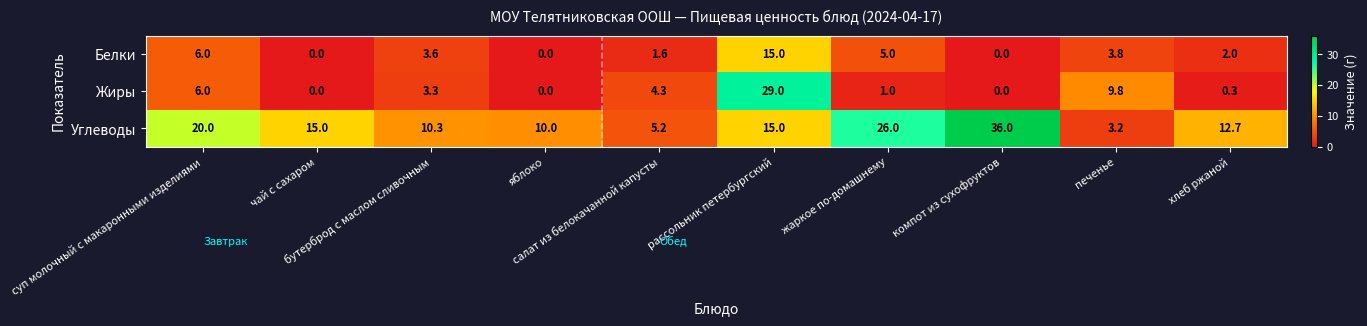

Rank the series at печенье from lowest to highest value.

Углеводы, Белки, Жиры